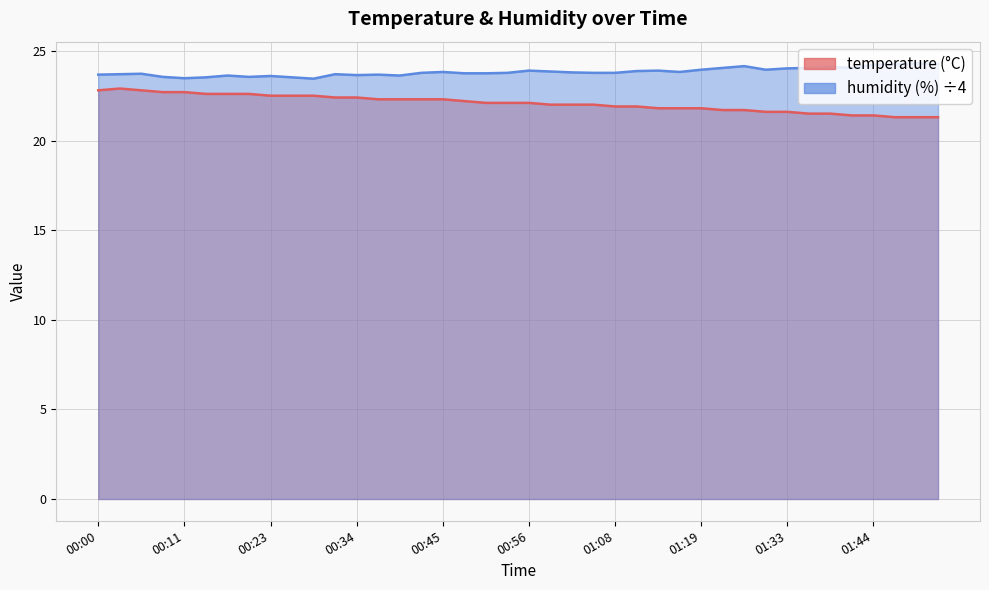

What is the label of the 17th point from the right?

01:05